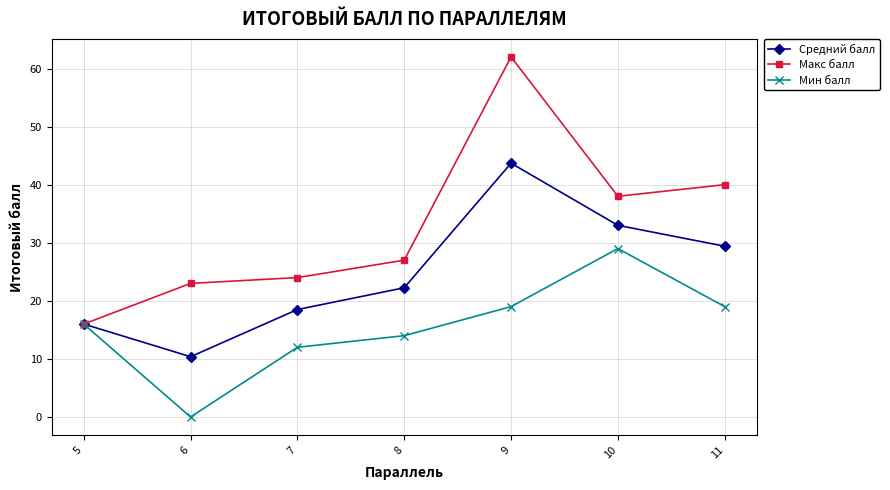

What is the value of the Макс балл point at the 2nd from the left?

23.0